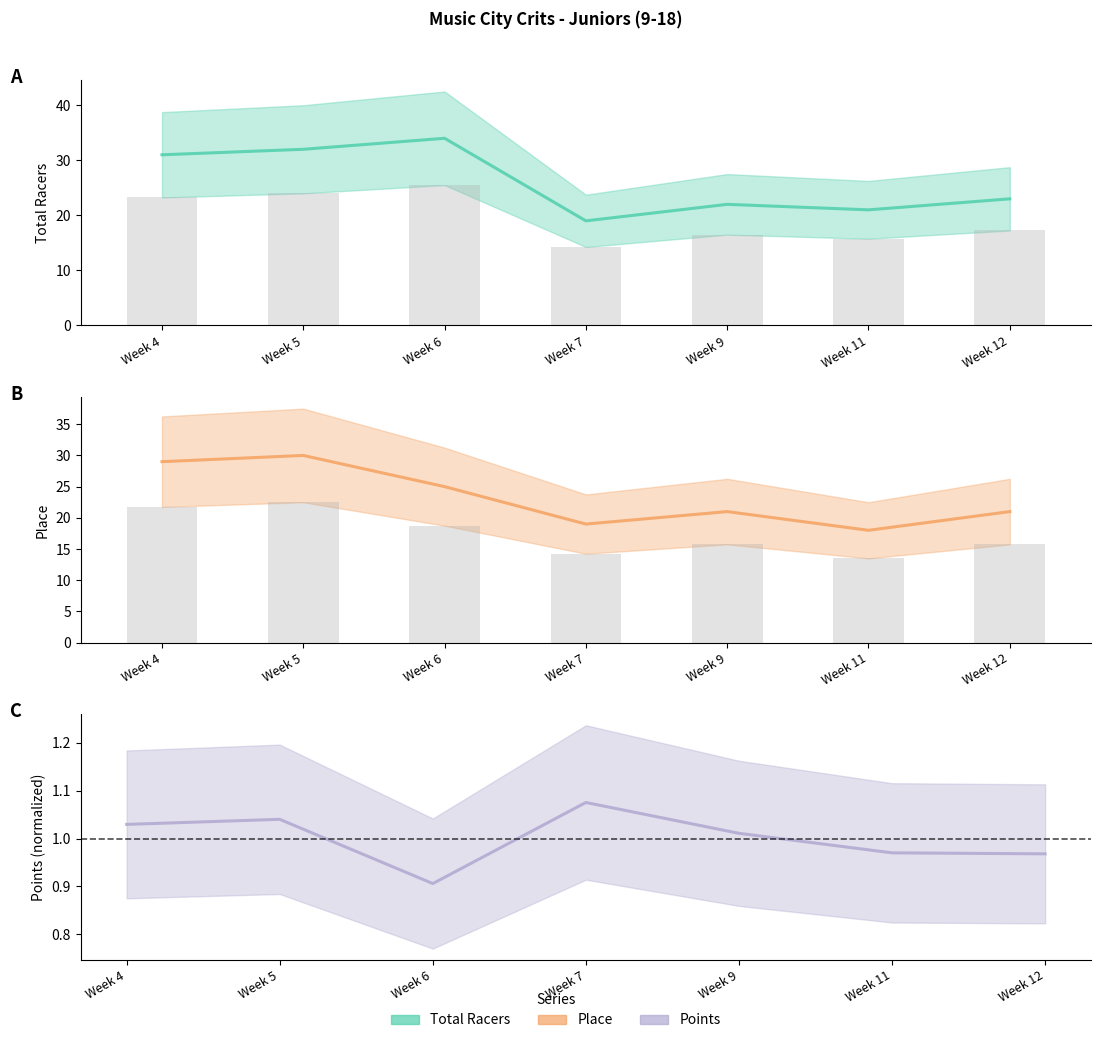

What is the spread (max minus min) of values at Week 9?

21.0